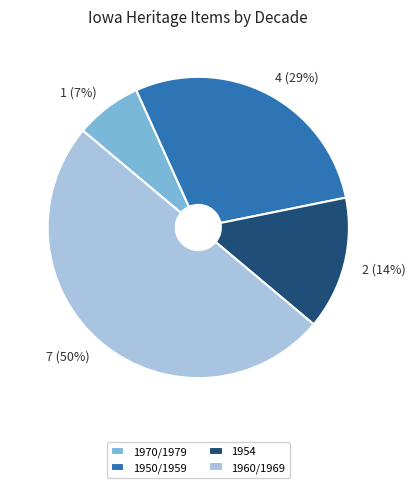

Which slice is the smallest?

1970/1979